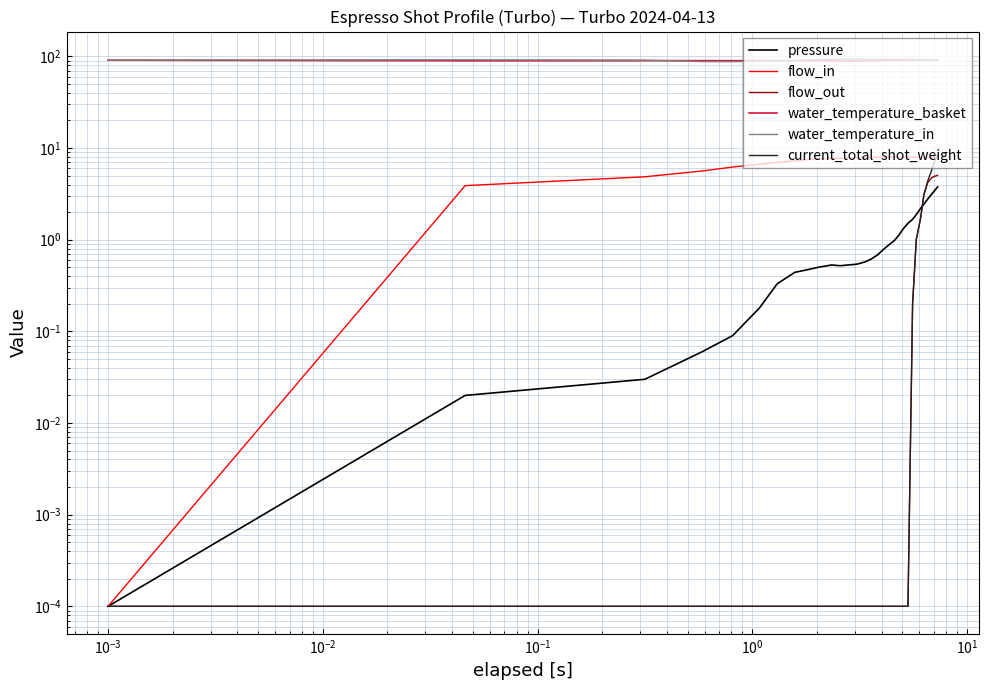

Does the chart have visible grid lines?

Yes